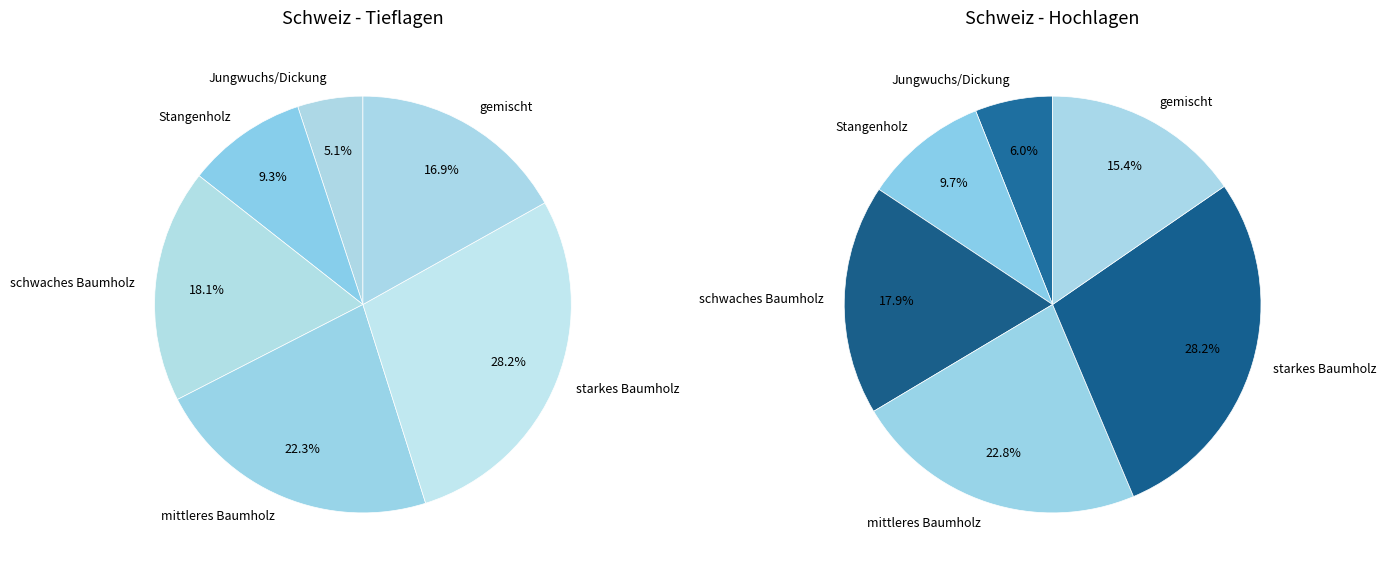

Is Stangenholz the majority of the pie?

No